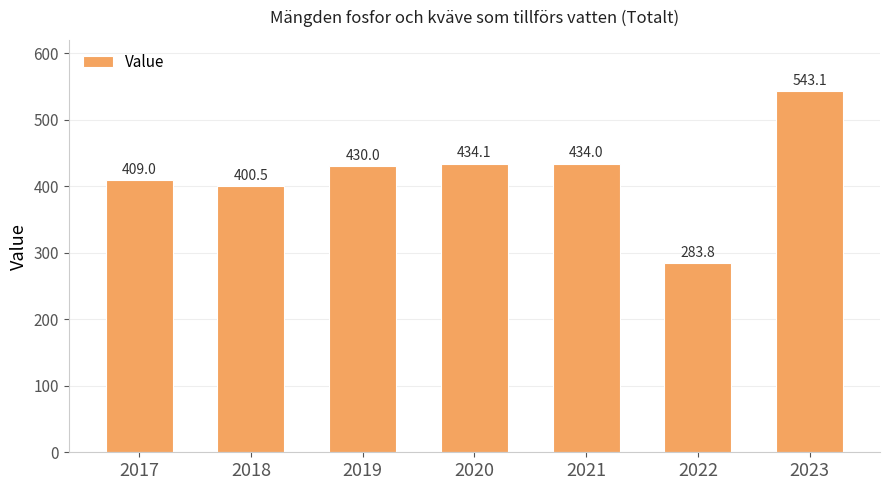

What is the smallest value displayed?

283.8